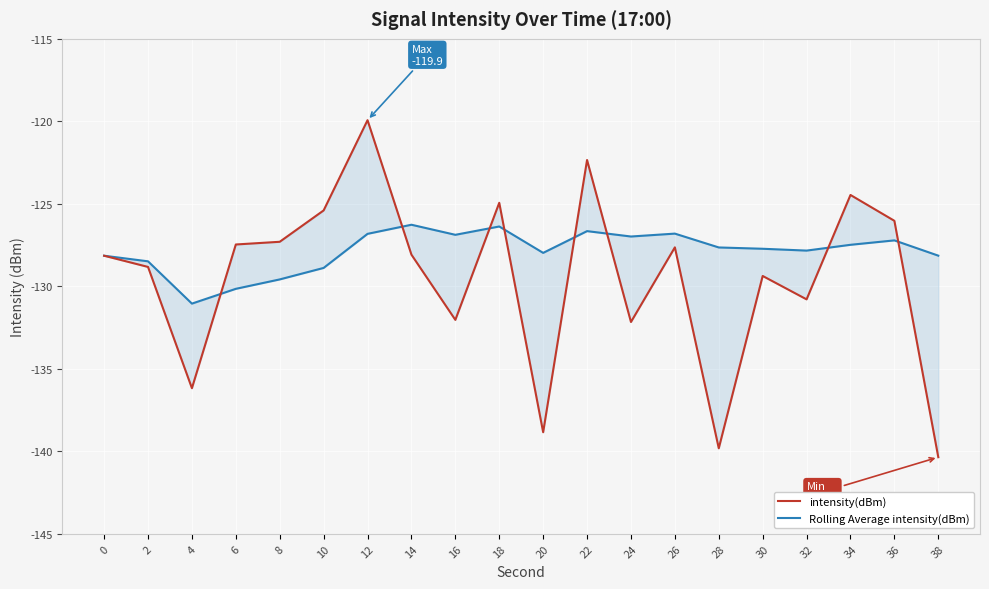

At which category is the sum across all series the highest?

12